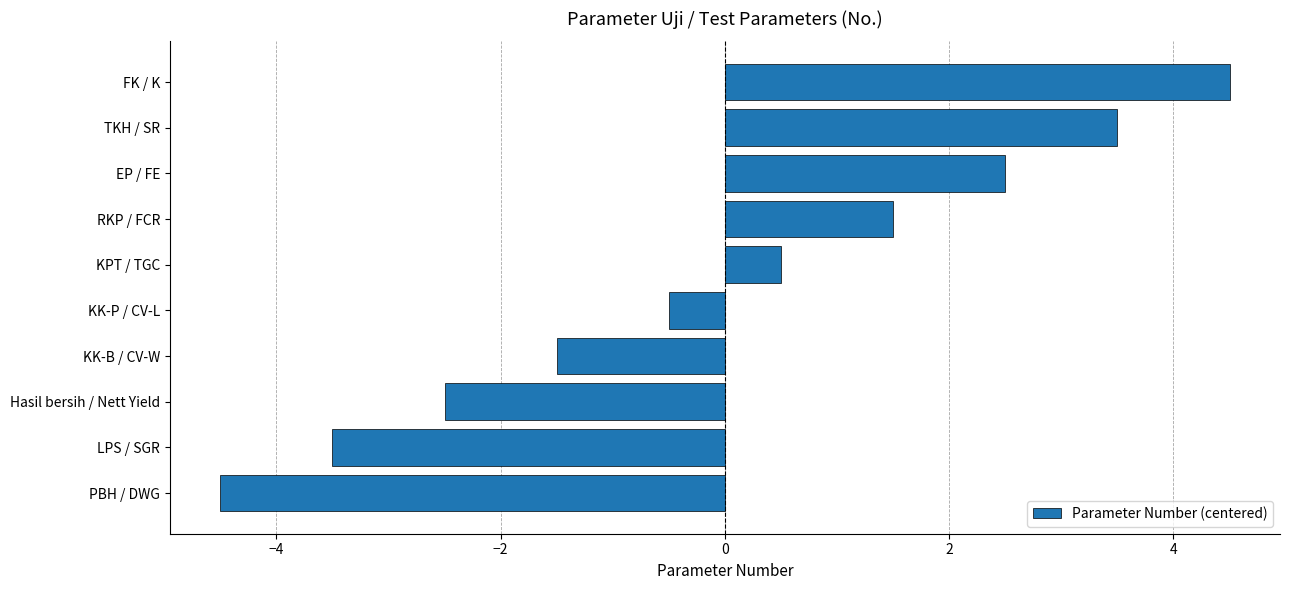

Rank the categories by value from highest to lowest.

FK / K, TKH / SR, EP / FE, RKP / FCR, KPT / TGC, KK-P / CV-L, KK-B / CV-W, Hasil bersih / Nett Yield, LPS / SGR, PBH / DWG